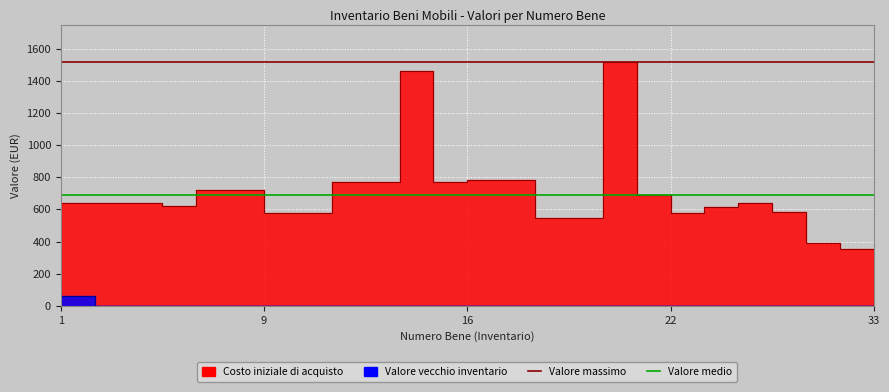

The Valore massimo series shows 1516.2 at 9. True or false?

True